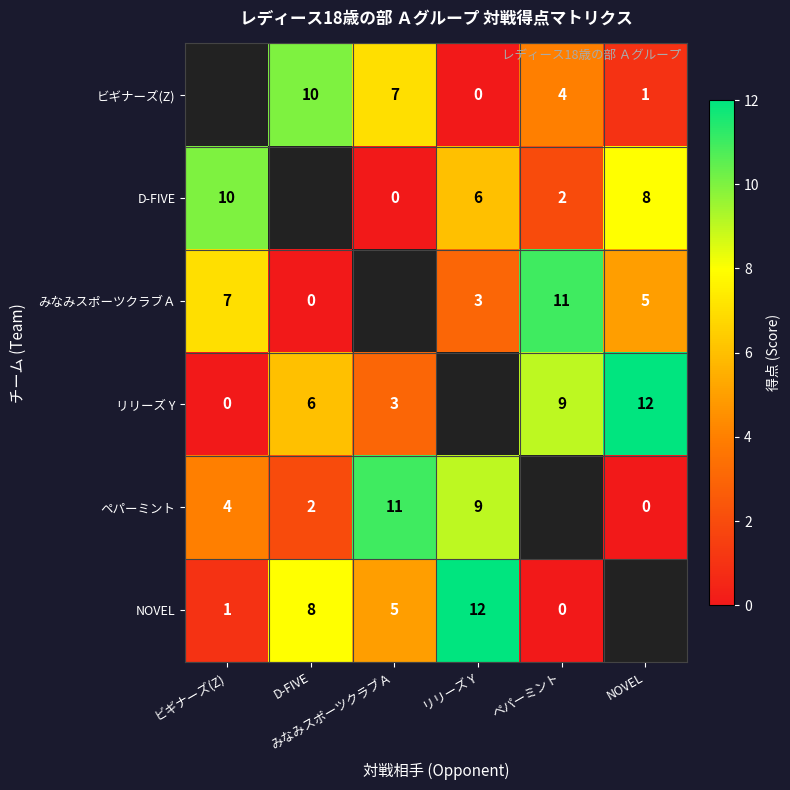

The リリーズ Y series shows 6.0 at D-FIVE. True or false?

True